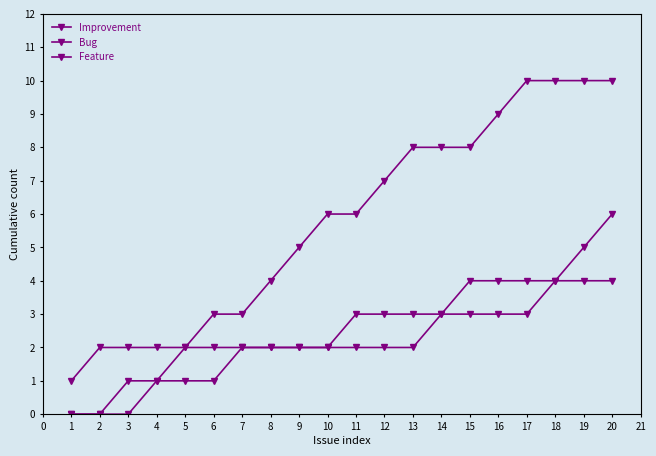

Count the number of data series in this chart.

3